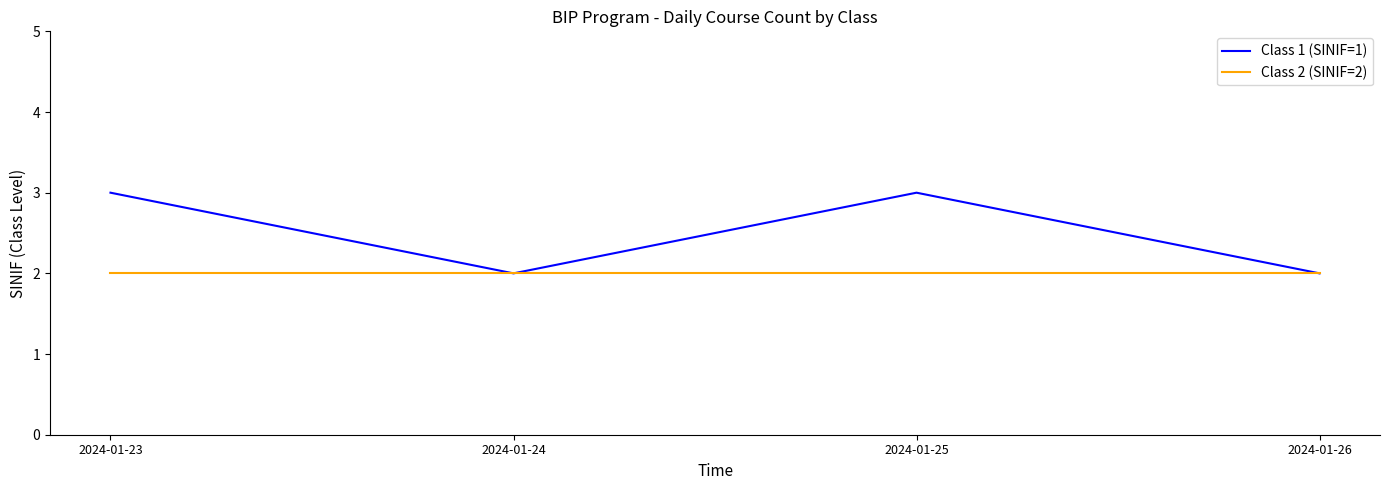

Reading left to right, list all the values displayed in this chart.

Class 1 (SINIF=1): 2024-01-23=3	2024-01-24=2	2024-01-25=3	2024-01-26=2
Class 2 (SINIF=2): 2024-01-23=2	2024-01-24=2	2024-01-25=2	2024-01-26=2